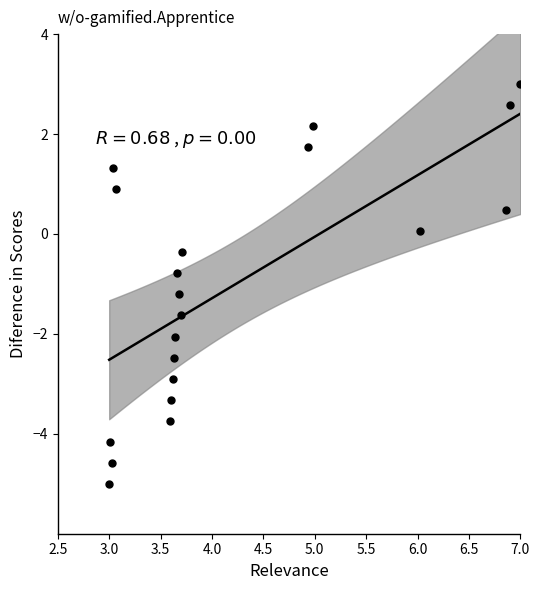

What is the range of X values (max minus min)?

4.0